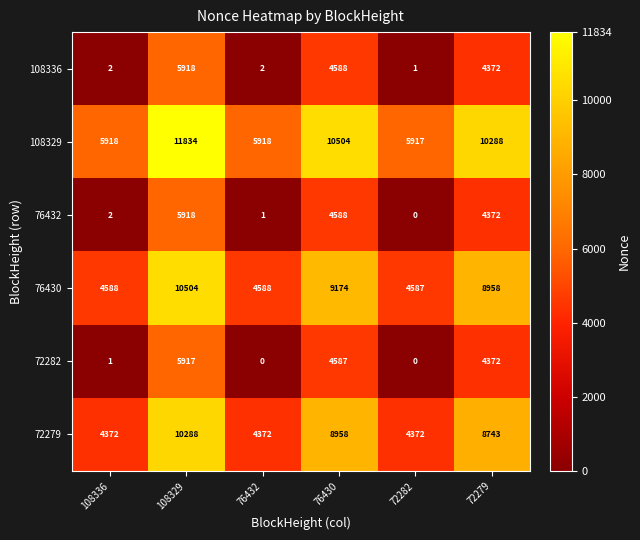

Which series has the largest total across all categories?

108329